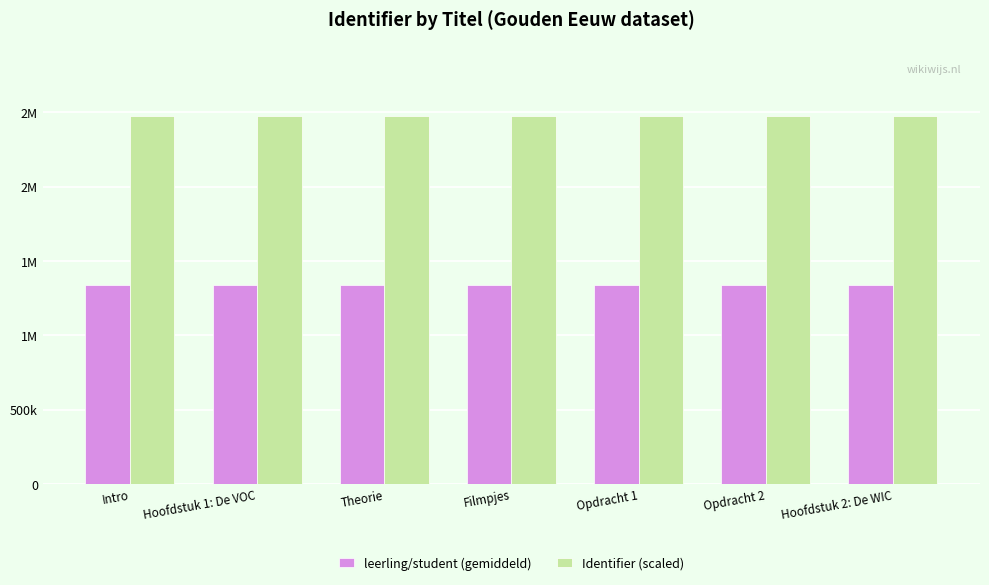

Are the bars horizontal?

No